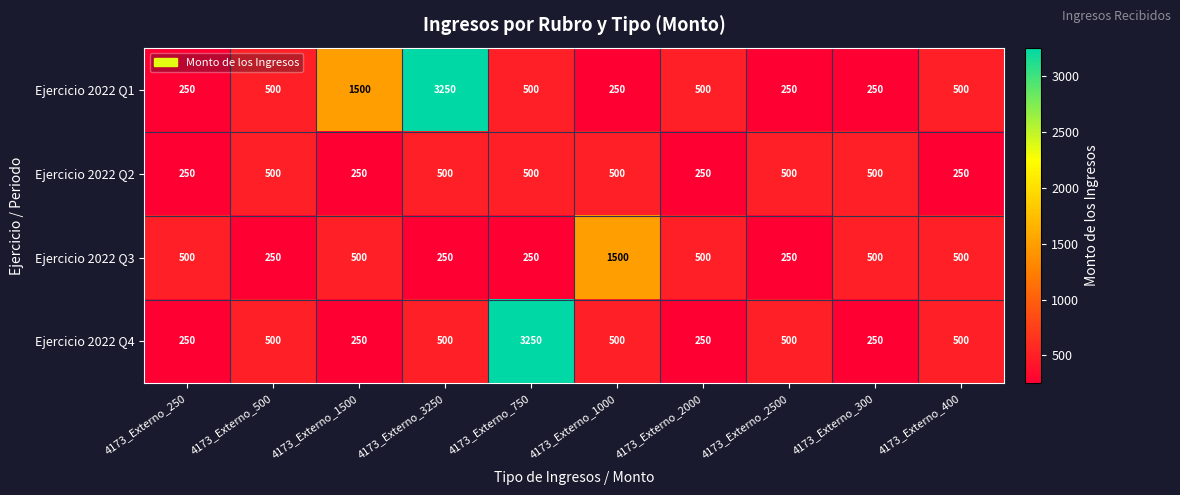

At which label does Ejercicio 2022 Q3 reach its peak?

4173_Externo_1000